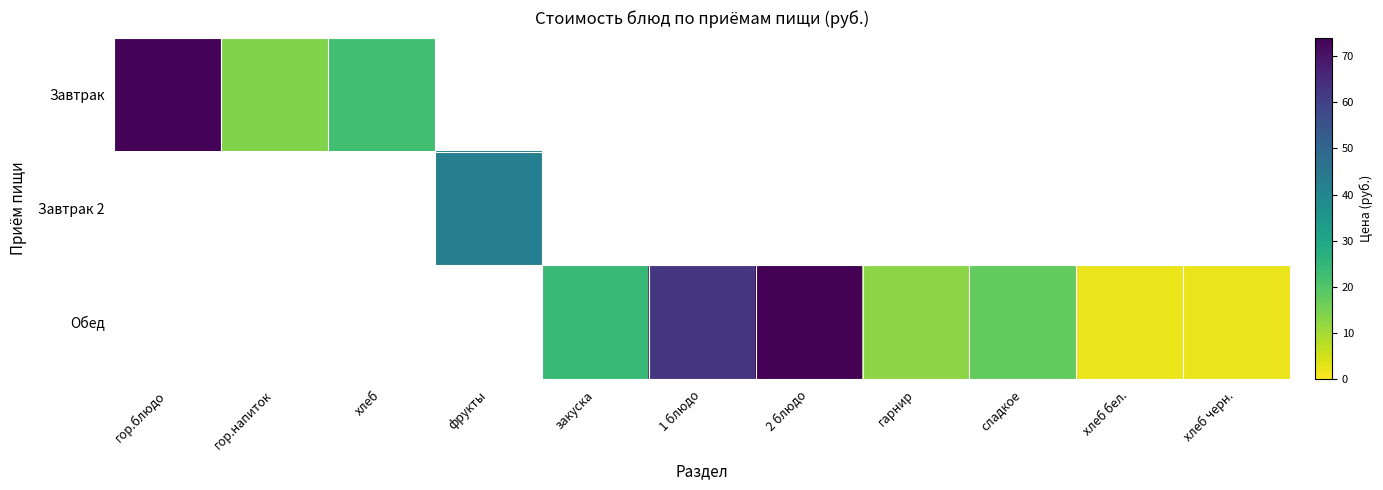

Which has a higher value, фрукты or 1 блюдо?

фрукты